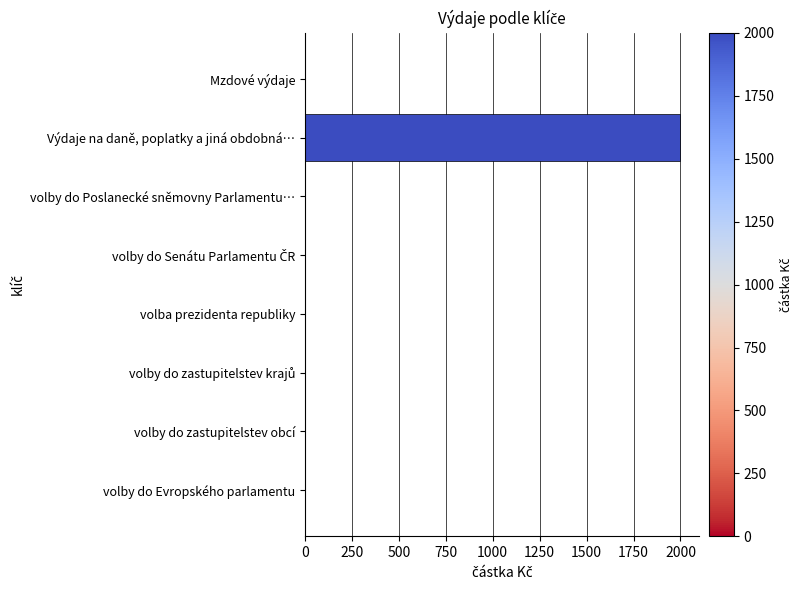

The chart shows a value of 0 at volby do zastupitelstev obcí. True or false?

True